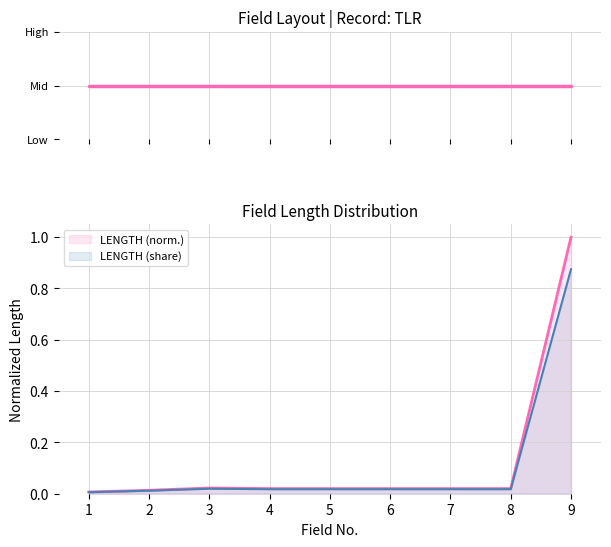

Which category has the highest value in the LENGTH (share) series?

9